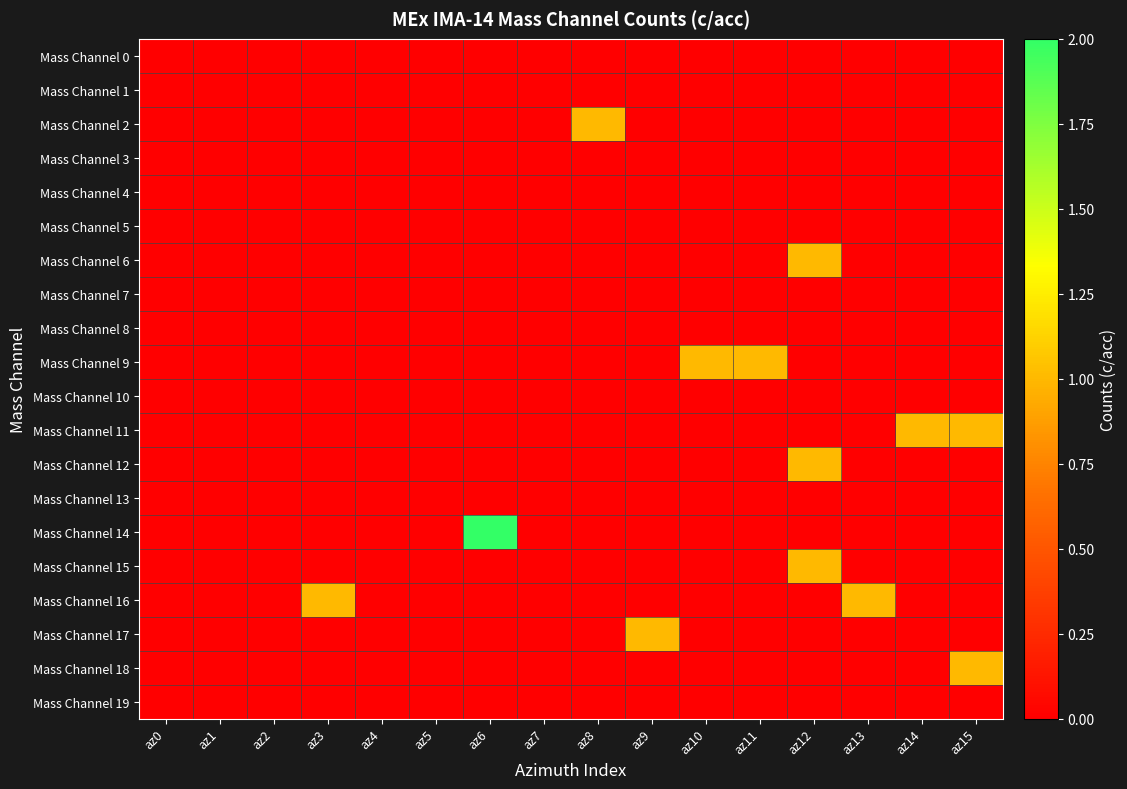

Reading right to left, extract all data points from this chart.

Mass Channel 0: az15=0	az14=0	az13=0	az12=0	az11=0	az10=0	az9=0	az8=0	az7=0	az6=0	az5=0	az4=0	az3=0	az2=0	az1=0	az0=0
Mass Channel 1: az15=0	az14=0	az13=0	az12=0	az11=0	az10=0	az9=0	az8=0	az7=0	az6=0	az5=0	az4=0	az3=0	az2=0	az1=0	az0=0
Mass Channel 2: az15=0	az14=0	az13=0	az12=0	az11=0	az10=0	az9=0	az8=1	az7=0	az6=0	az5=0	az4=0	az3=0	az2=0	az1=0	az0=0
Mass Channel 3: az15=0	az14=0	az13=0	az12=0	az11=0	az10=0	az9=0	az8=0	az7=0	az6=0	az5=0	az4=0	az3=0	az2=0	az1=0	az0=0
Mass Channel 4: az15=0	az14=0	az13=0	az12=0	az11=0	az10=0	az9=0	az8=0	az7=0	az6=0	az5=0	az4=0	az3=0	az2=0	az1=0	az0=0
Mass Channel 5: az15=0	az14=0	az13=0	az12=0	az11=0	az10=0	az9=0	az8=0	az7=0	az6=0	az5=0	az4=0	az3=0	az2=0	az1=0	az0=0
Mass Channel 6: az15=0	az14=0	az13=0	az12=1	az11=0	az10=0	az9=0	az8=0	az7=0	az6=0	az5=0	az4=0	az3=0	az2=0	az1=0	az0=0
Mass Channel 7: az15=0	az14=0	az13=0	az12=0	az11=0	az10=0	az9=0	az8=0	az7=0	az6=0	az5=0	az4=0	az3=0	az2=0	az1=0	az0=0
Mass Channel 8: az15=0	az14=0	az13=0	az12=0	az11=0	az10=0	az9=0	az8=0	az7=0	az6=0	az5=0	az4=0	az3=0	az2=0	az1=0	az0=0
Mass Channel 9: az15=0	az14=0	az13=0	az12=0	az11=1	az10=1	az9=0	az8=0	az7=0	az6=0	az5=0	az4=0	az3=0	az2=0	az1=0	az0=0
Mass Channel 10: az15=0	az14=0	az13=0	az12=0	az11=0	az10=0	az9=0	az8=0	az7=0	az6=0	az5=0	az4=0	az3=0	az2=0	az1=0	az0=0
Mass Channel 11: az15=1	az14=1	az13=0	az12=0	az11=0	az10=0	az9=0	az8=0	az7=0	az6=0	az5=0	az4=0	az3=0	az2=0	az1=0	az0=0
Mass Channel 12: az15=0	az14=0	az13=0	az12=1	az11=0	az10=0	az9=0	az8=0	az7=0	az6=0	az5=0	az4=0	az3=0	az2=0	az1=0	az0=0
Mass Channel 13: az15=0	az14=0	az13=0	az12=0	az11=0	az10=0	az9=0	az8=0	az7=0	az6=0	az5=0	az4=0	az3=0	az2=0	az1=0	az0=0
Mass Channel 14: az15=0	az14=0	az13=0	az12=0	az11=0	az10=0	az9=0	az8=0	az7=0	az6=2	az5=0	az4=0	az3=0	az2=0	az1=0	az0=0
Mass Channel 15: az15=0	az14=0	az13=0	az12=1	az11=0	az10=0	az9=0	az8=0	az7=0	az6=0	az5=0	az4=0	az3=0	az2=0	az1=0	az0=0
Mass Channel 16: az15=0	az14=0	az13=1	az12=0	az11=0	az10=0	az9=0	az8=0	az7=0	az6=0	az5=0	az4=0	az3=1	az2=0	az1=0	az0=0
Mass Channel 17: az15=0	az14=0	az13=0	az12=0	az11=0	az10=0	az9=1	az8=0	az7=0	az6=0	az5=0	az4=0	az3=0	az2=0	az1=0	az0=0
Mass Channel 18: az15=1	az14=0	az13=0	az12=0	az11=0	az10=0	az9=0	az8=0	az7=0	az6=0	az5=0	az4=0	az3=0	az2=0	az1=0	az0=0
Mass Channel 19: az15=0	az14=0	az13=0	az12=0	az11=0	az10=0	az9=0	az8=0	az7=0	az6=0	az5=0	az4=0	az3=0	az2=0	az1=0	az0=0